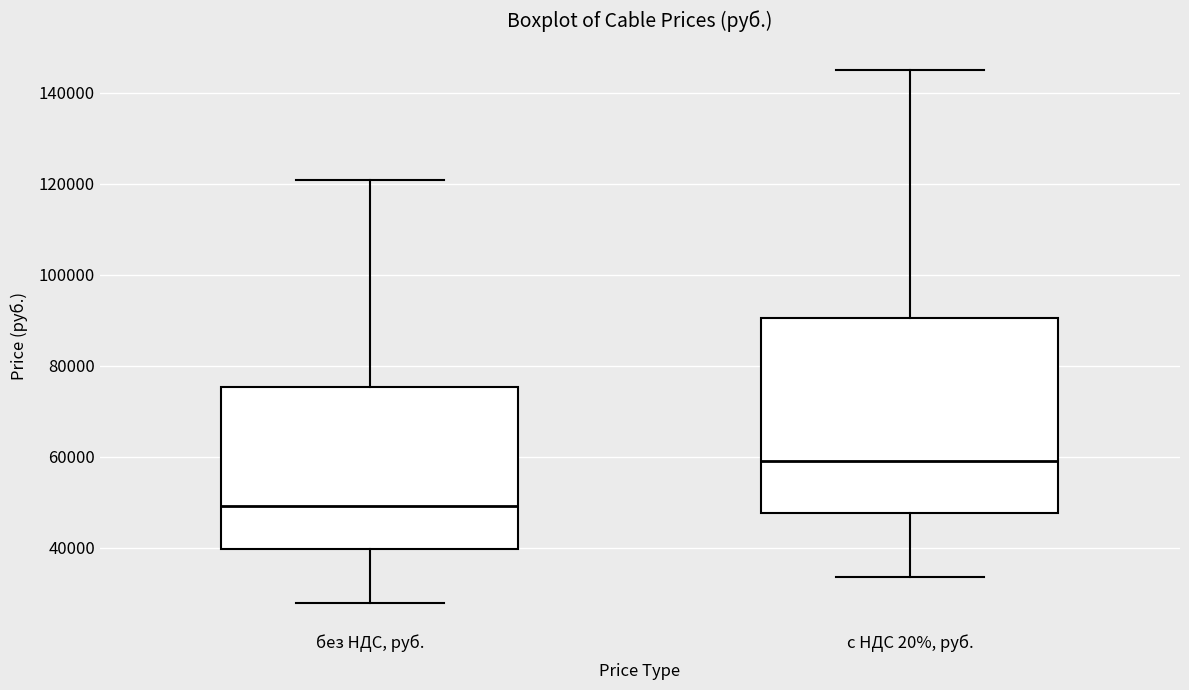

Reading left to right, read every box against the y-axis: the position of its median line, the range the box covers, and the ends of its whiskers. The values are not printed on the chart, so give them approximately, as read against the axis.

без НДС, руб.: median 50000, box 40000 to 76000, whiskers 28000 to 120000
с НДС 20%, руб.: median 60000, box 48000 to 90000, whiskers 34000 to 146000